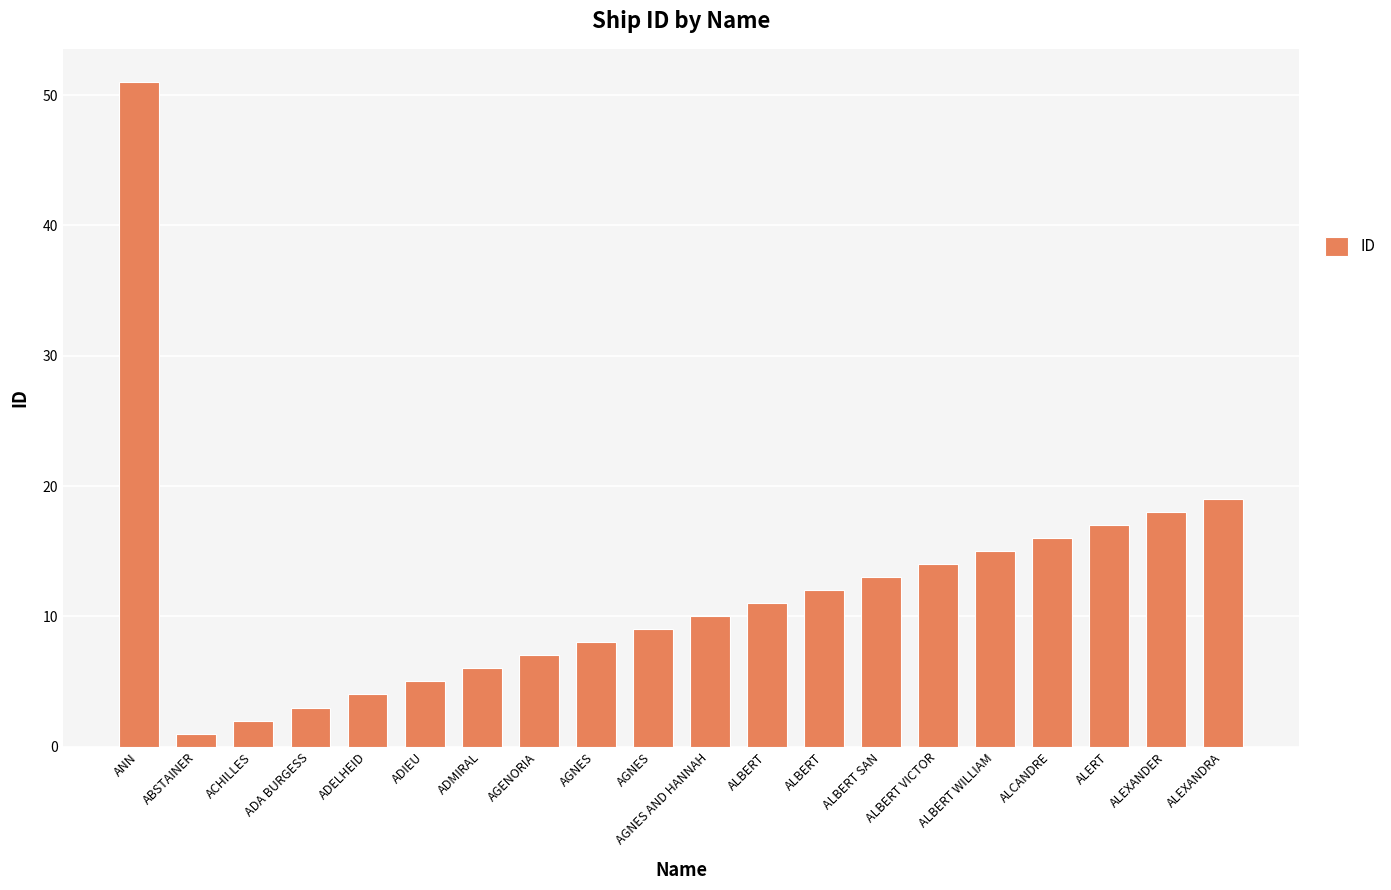

Approximately how many times larger is the value at ALEXANDER compared to AGNES?

2.2